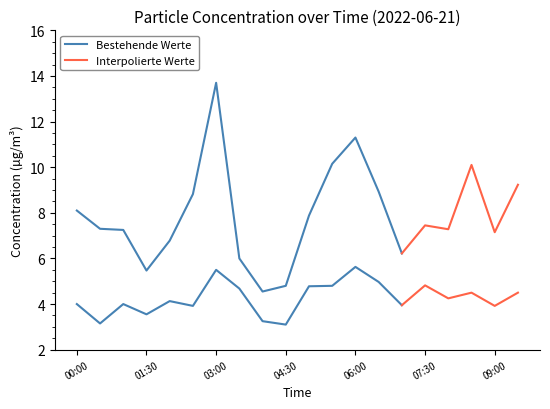

Where is the first local maximum for SDS_P1?

03:00